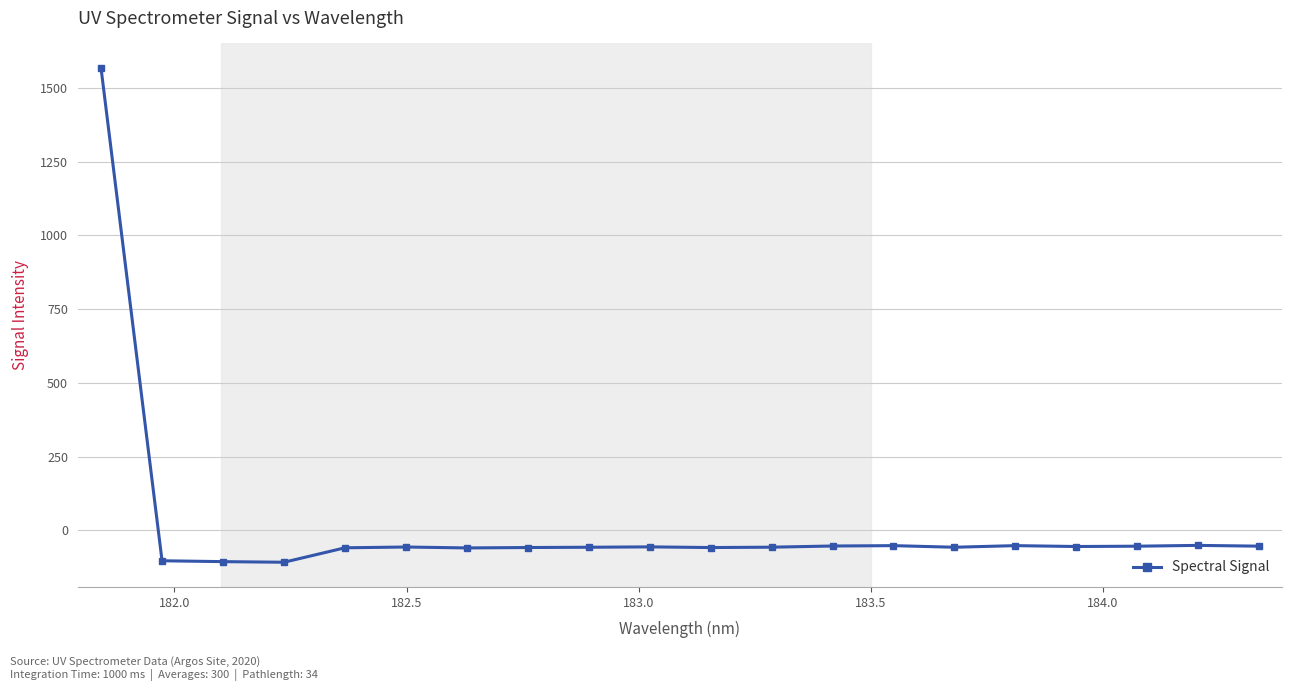

What is the difference between the maximum and minimum values?

1674.3